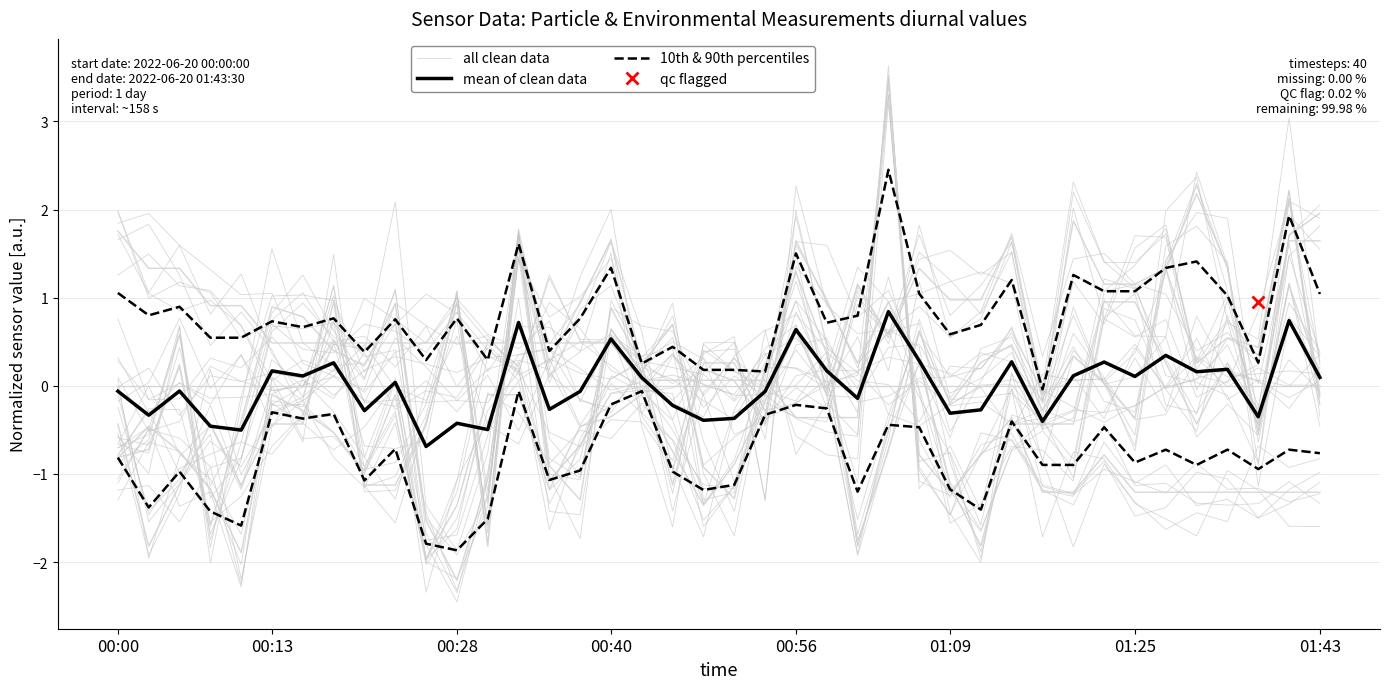

What is the sum of the all clean data values at 13 and 14?

-0.4